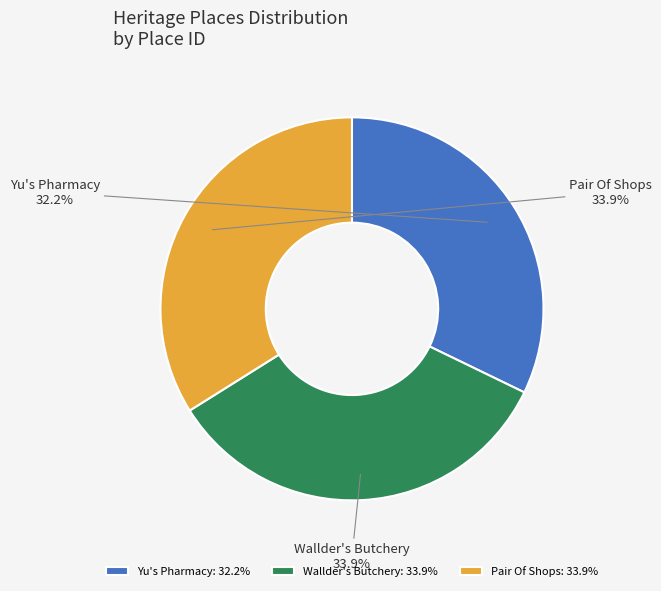

How many slices are in this pie chart?

3